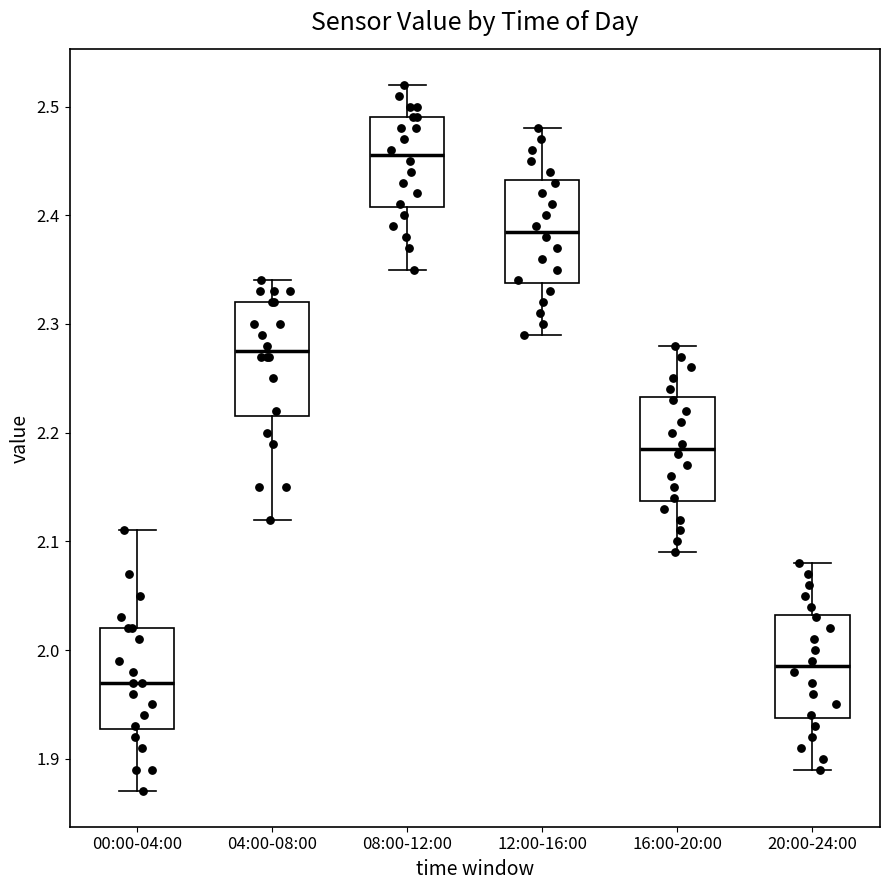

Where is the lower edge of the box for 00:00-04:00 on the y-axis? The values are not printed on the chart, so give them approximately, as read against the axis.

1.93